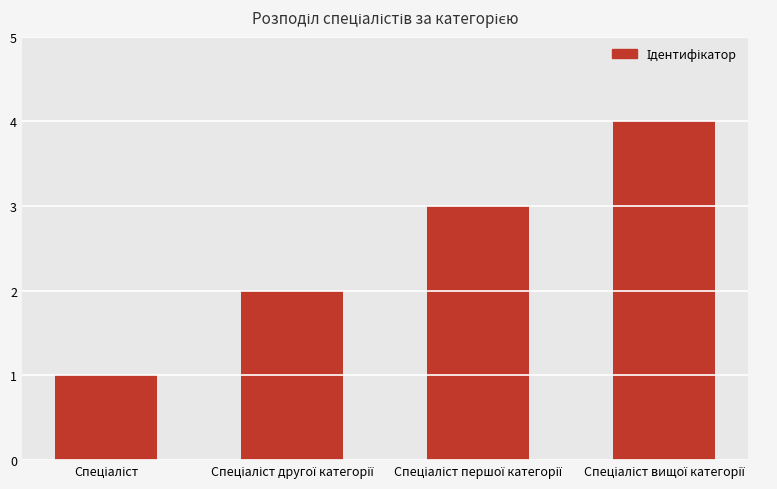

What is the maximum value shown in the chart?

4